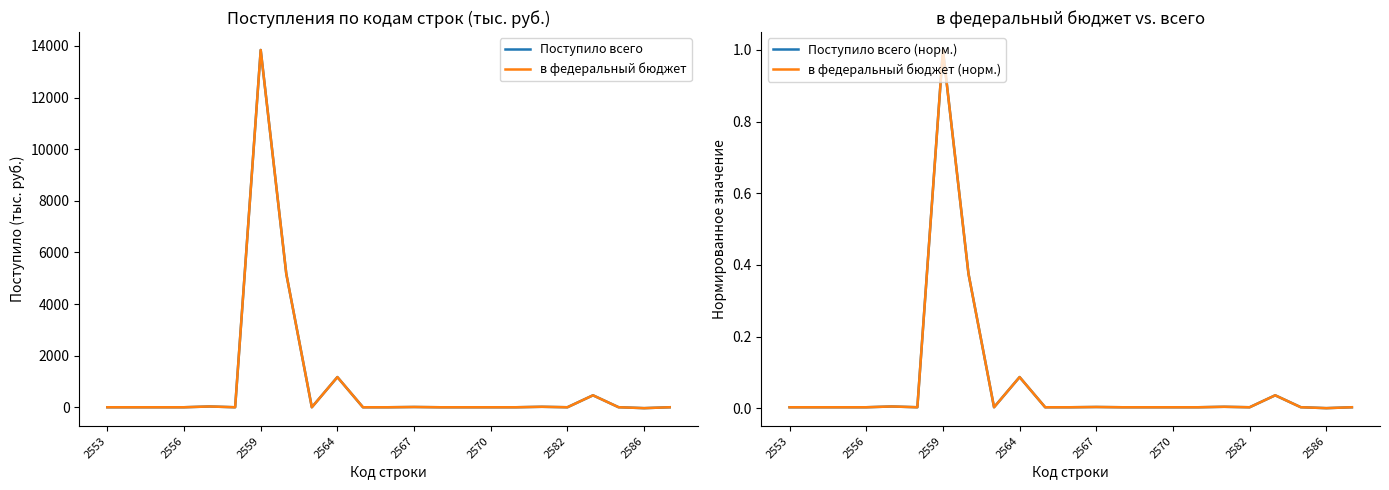

How many distinct data groups are displayed?

4